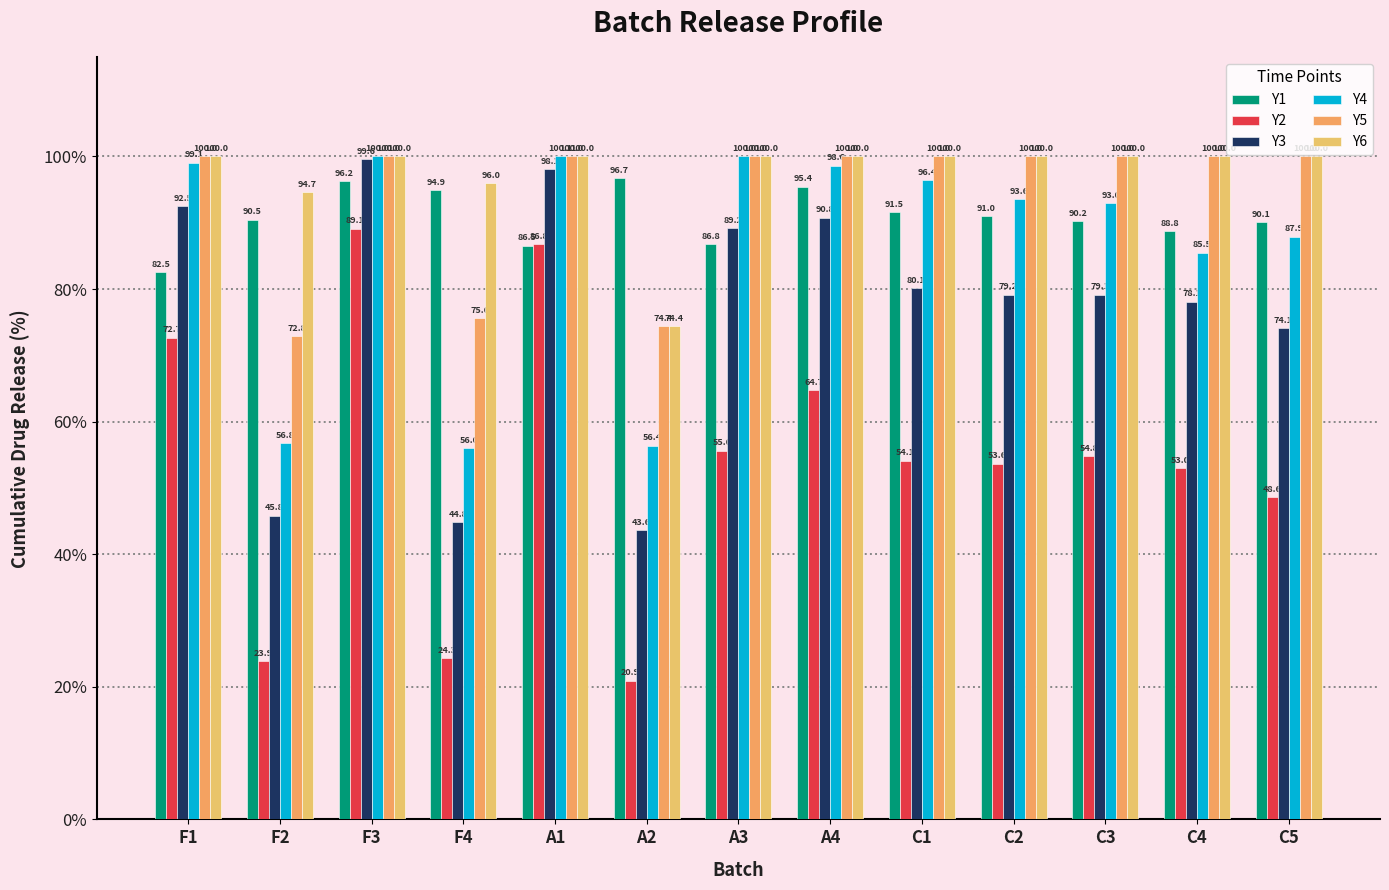

What is the label of the 8th bar from the left?

A4